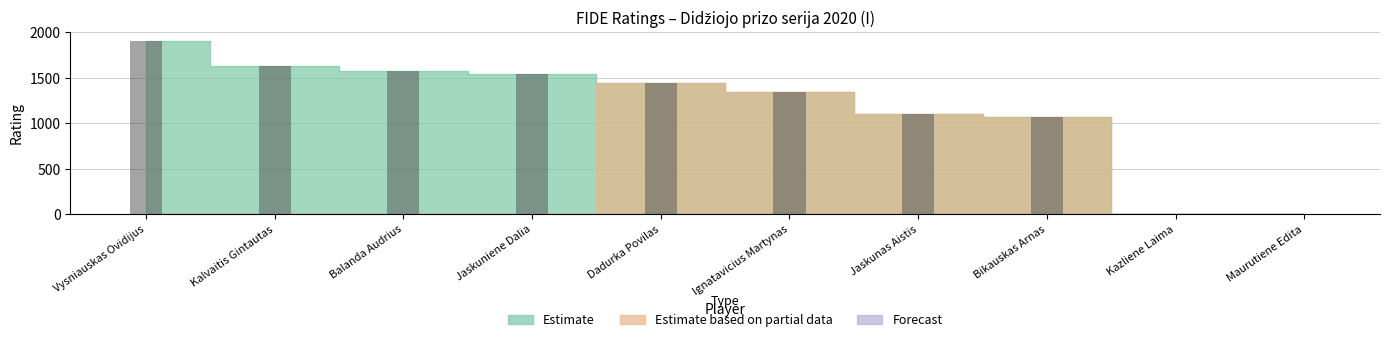

What is the change in value from Dadurka Povilas to Jaskunas Aistis?

-335